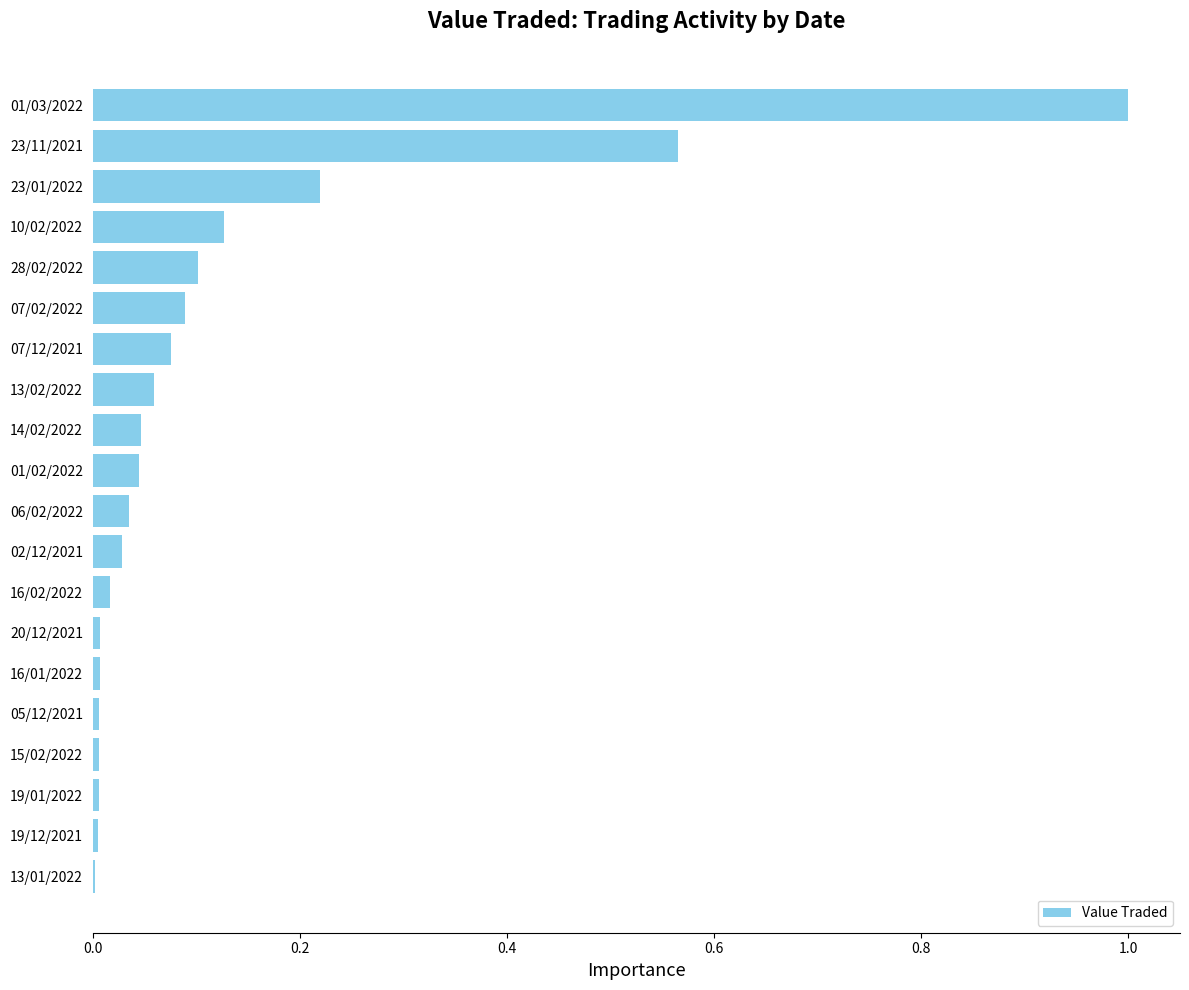

Which category has the highest value across all series?

01/03/2022